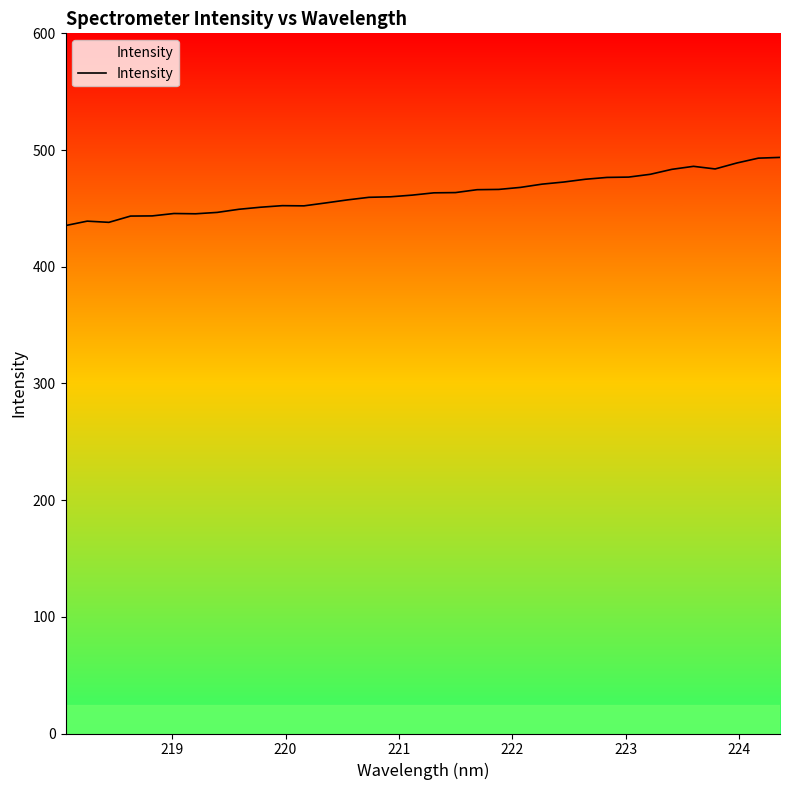

What is the difference between the maximum and minimum values?

58.4